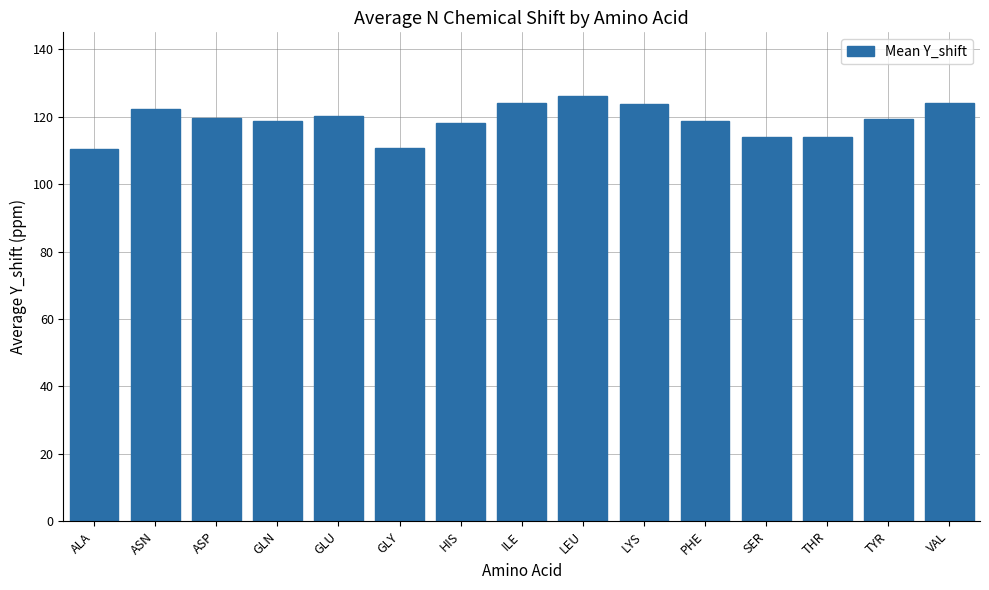

What is the smallest value displayed?

110.4